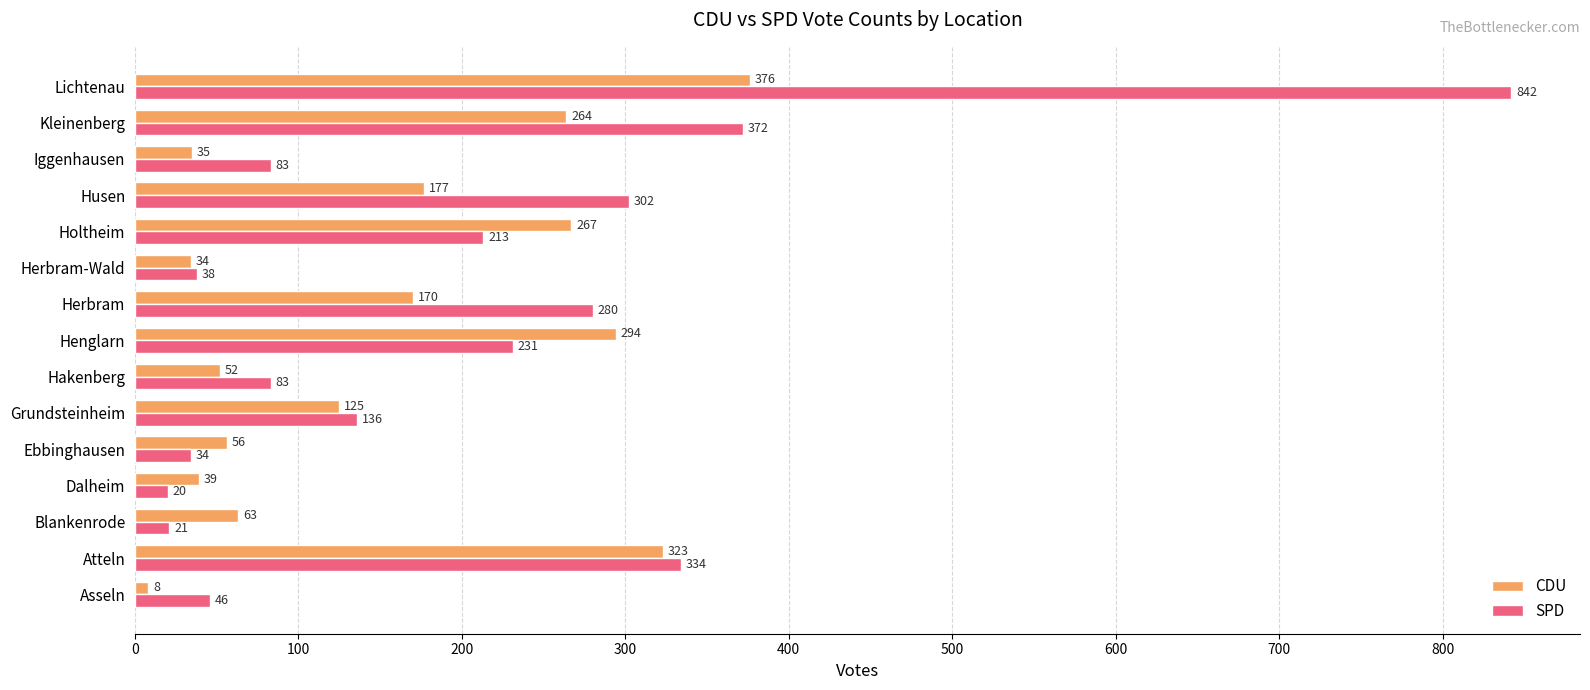

At which label is CDU closest to 192?

Husen